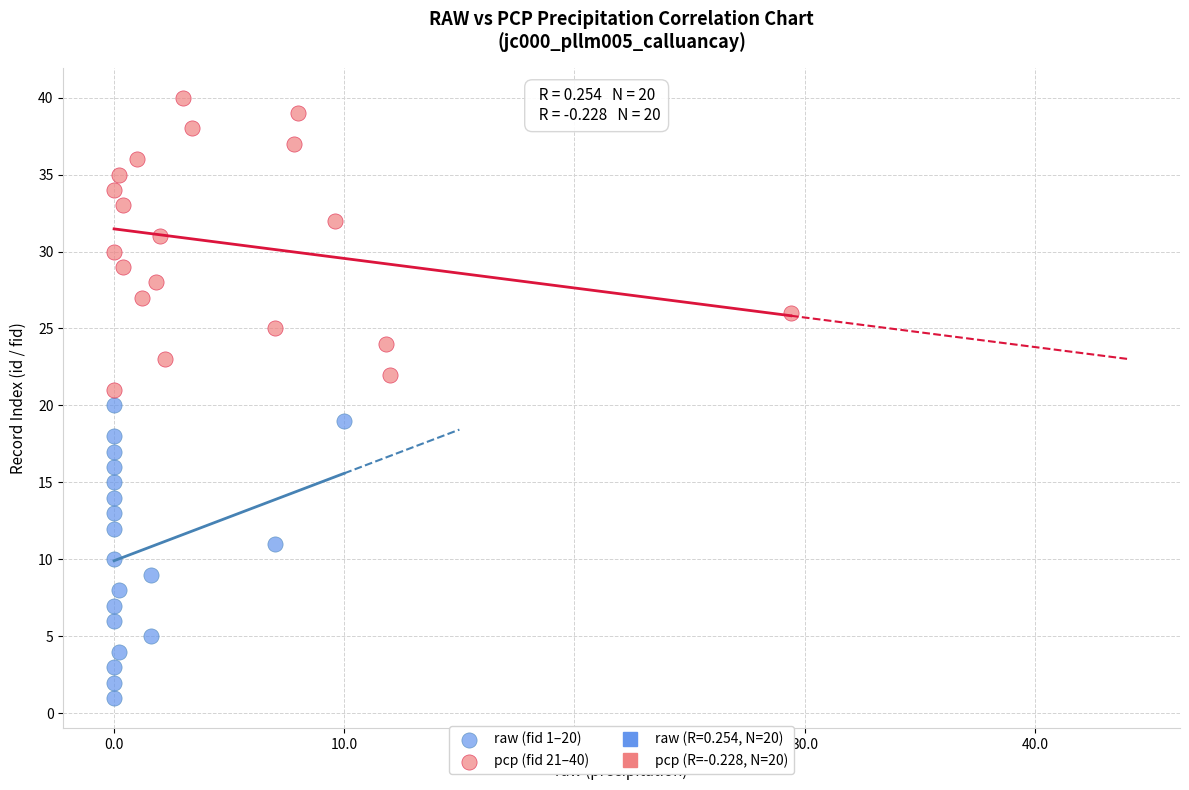

Which series reaches the minimum Y coordinate?

raw (fid 1–20)